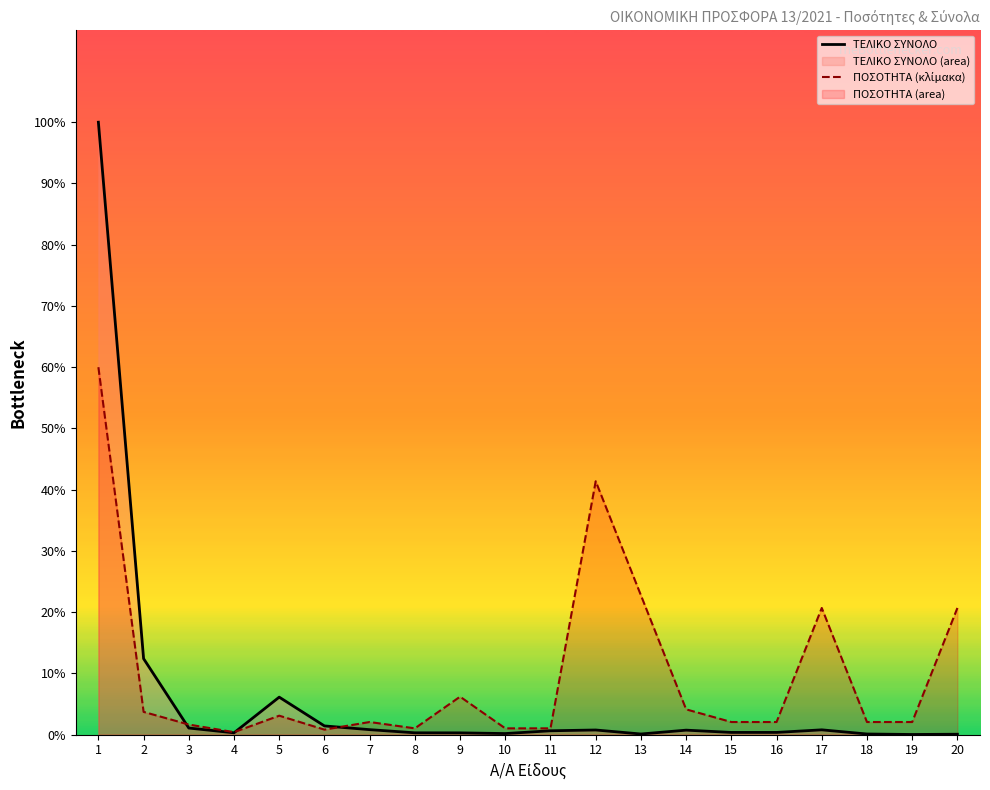

Reading left to right, extract all data points from this chart.

ΤΕΛΙΚΟ ΣΥΝΟΛΟ: 1=3915.0	2=486.0	3=42.5	4=12.0	5=240.0	6=56.0	7=32.2	8=12.1	9=11.7	10=7.2	11=25.0	12=30.0	13=4.4	14=29.0	15=14.5	16=14.5	17=31.0	18=4.4	19=1.3	20=3.0
ΠΟΣΟΤΗΤΑ (κλίμακα): 1=2349.0	2=145.8	3=64.8	4=16.2	5=121.5	6=32.4	7=81.0	8=40.5	9=243.0	10=40.5	11=40.5	12=1620.0	13=891.0	14=162.0	15=81.0	16=81.0	17=810.0	18=81.0	19=81.0	20=810.0